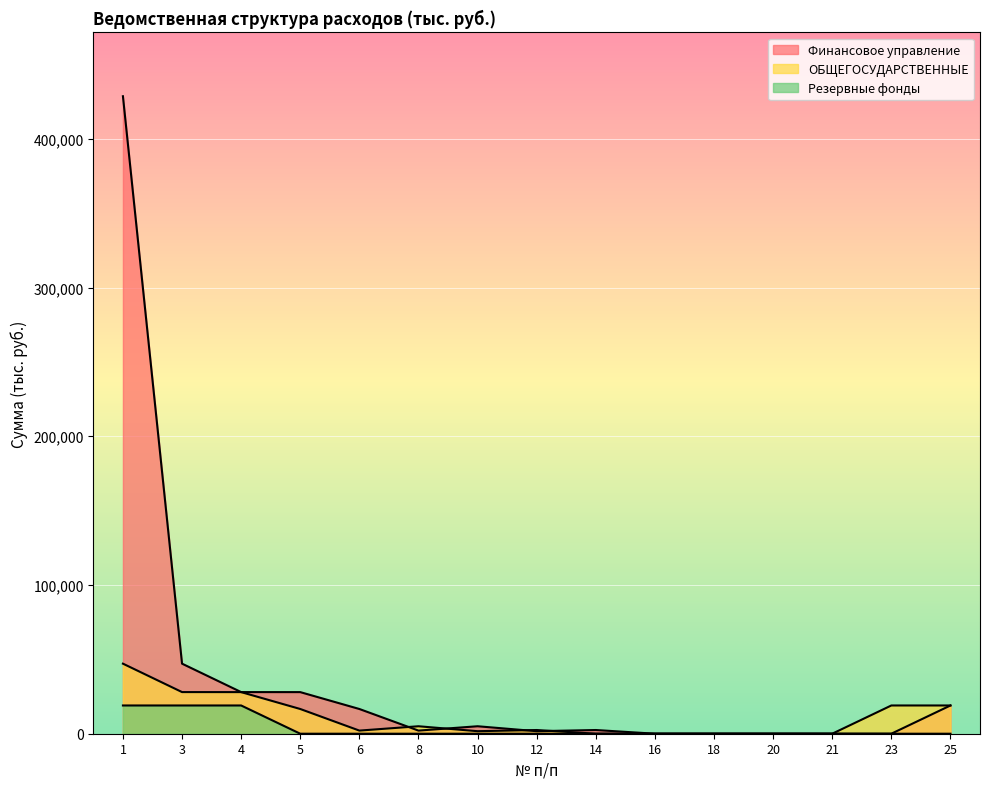

How many intersections are there between ОБЩЕГОСУДАРСТВЕННЫЕ and Финансовое управление?

6